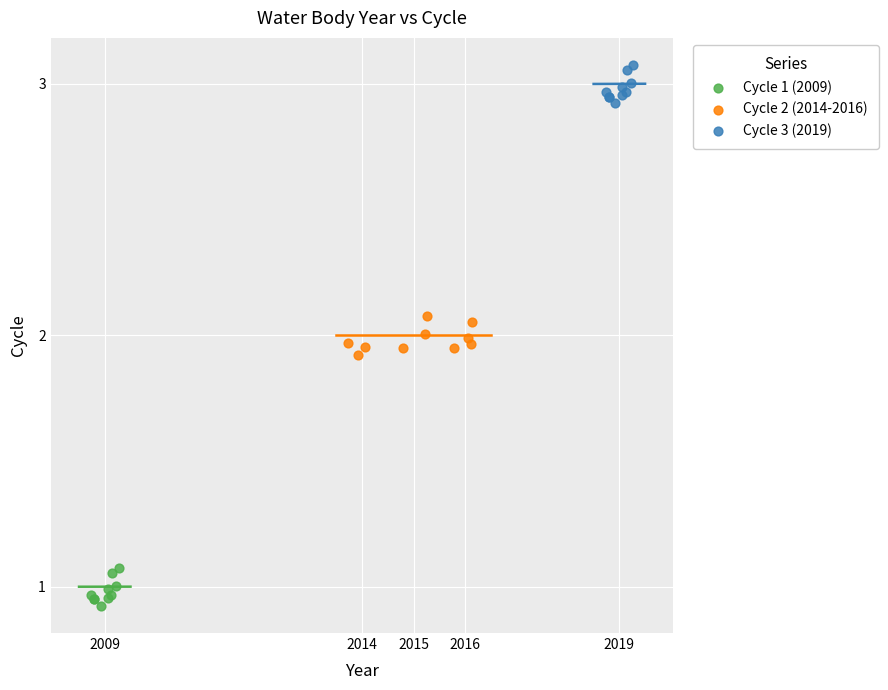

Which series reaches the maximum Y coordinate?

Cycle 3 (2019)